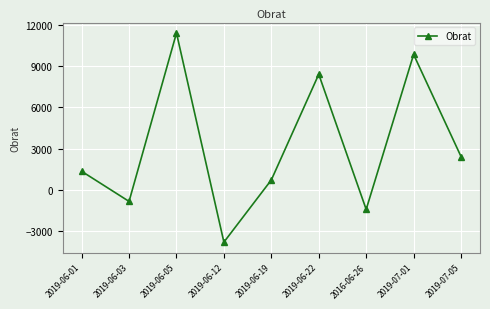

What is the sum of the values at 2019-06-19 and 2019-07-05?

3140